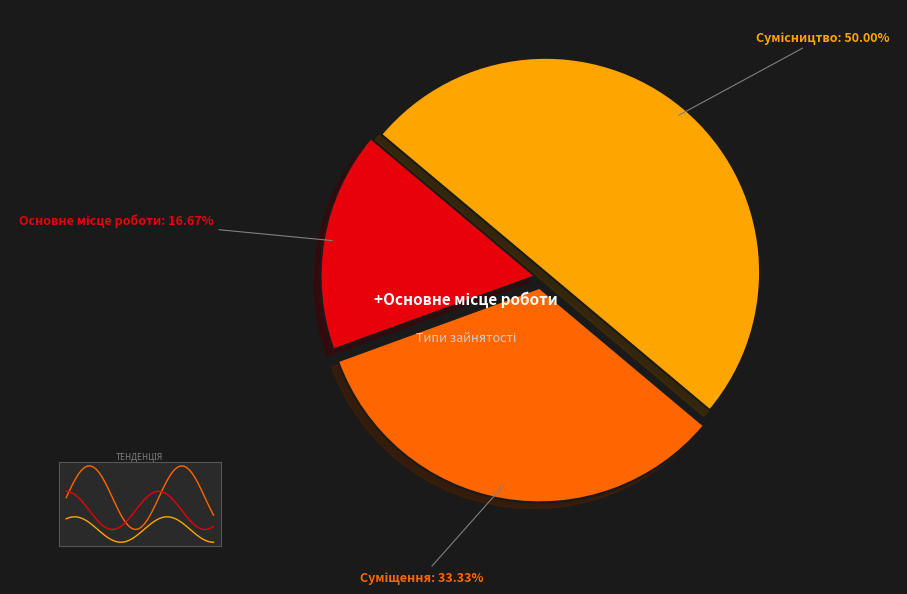

Do Сумісництво and Основне місце роботи together represent more than half of the pie?

Yes